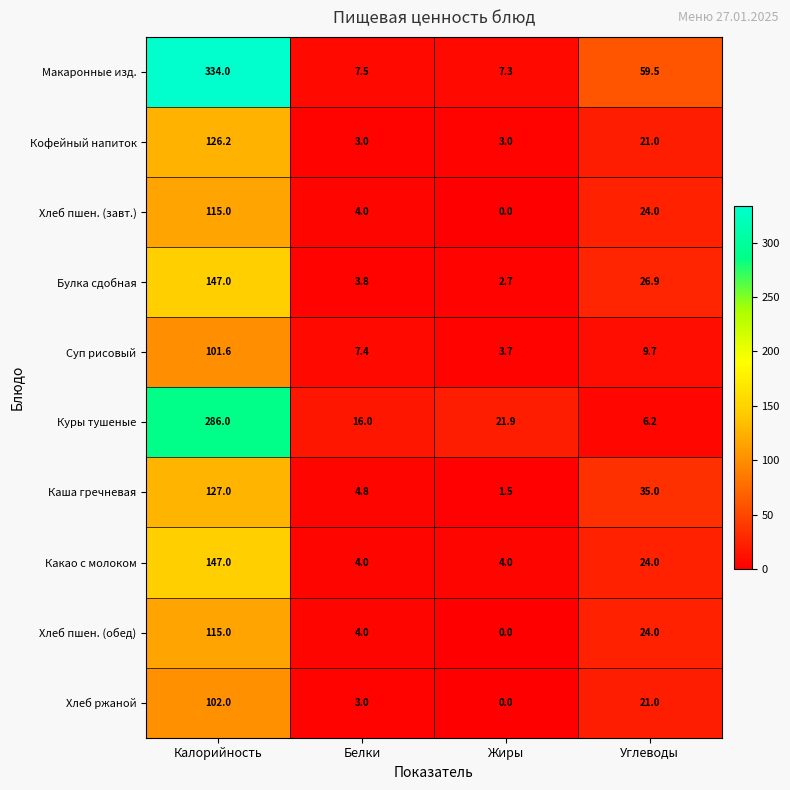

Which series has the widest spread of values?

Макаронные изд.